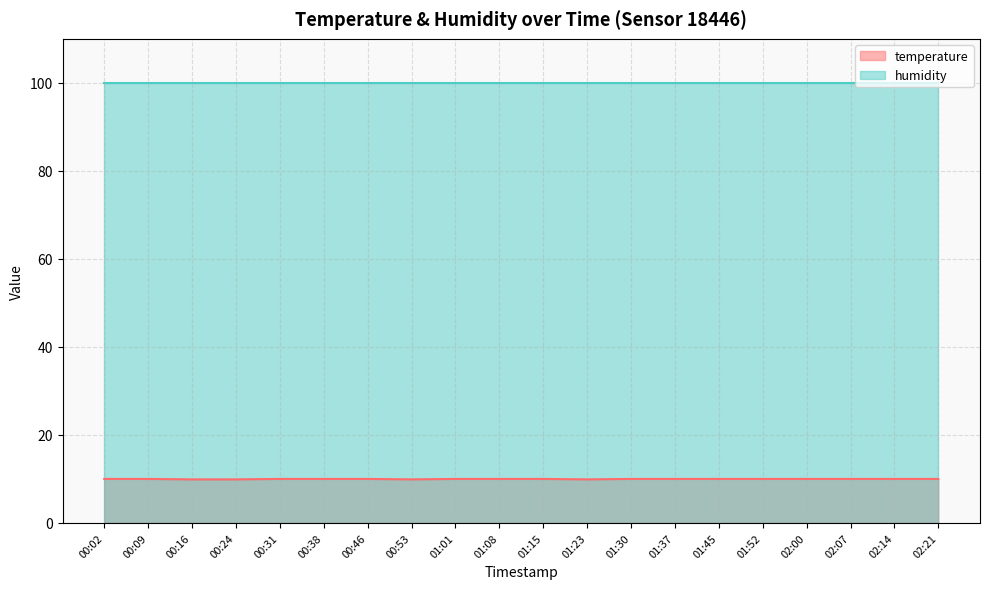

What is the difference between the maximum and minimum values?

0.1